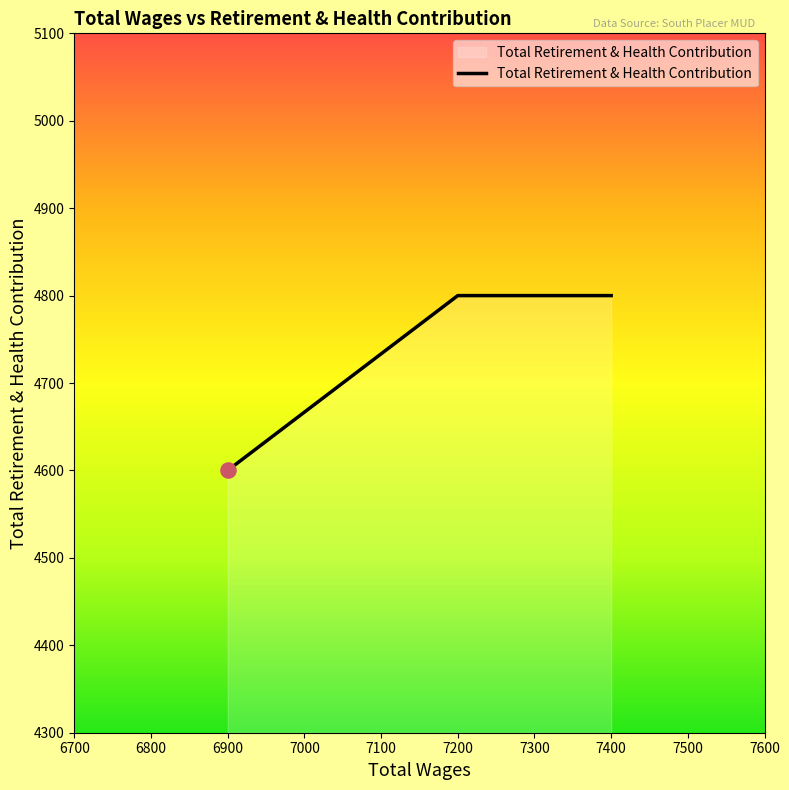

What is the ratio of the value at 7200 to the value at 6900?

1.0